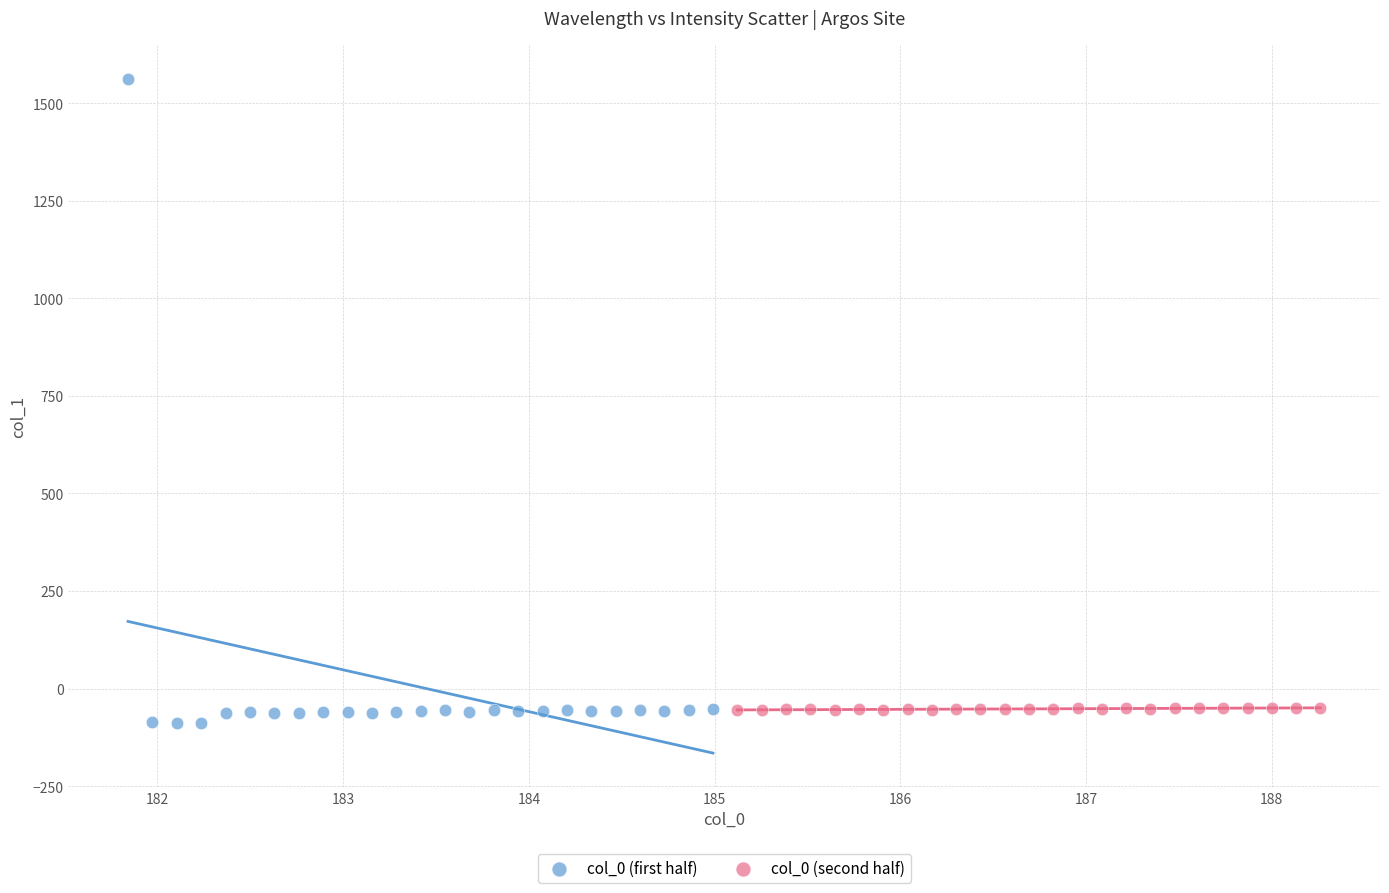

Which series contains the highest Y value?

col_0 (first half)